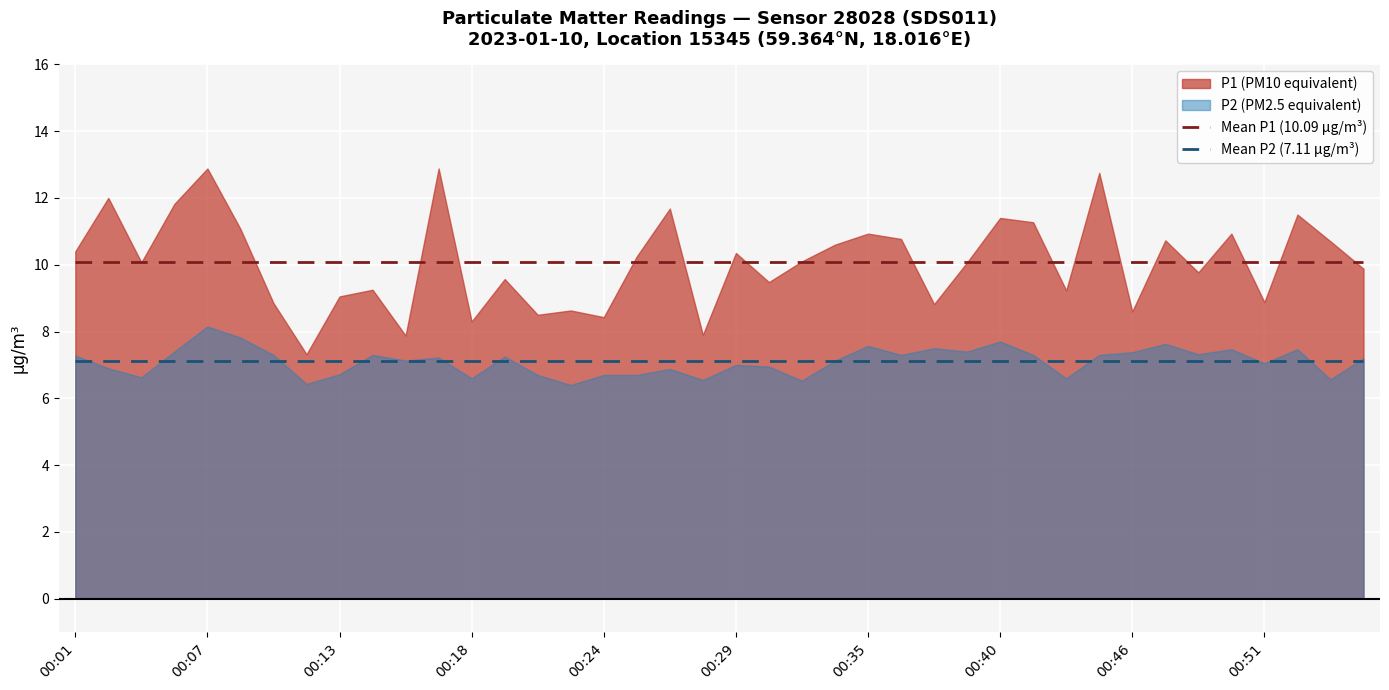

What position from the left is 25?

26